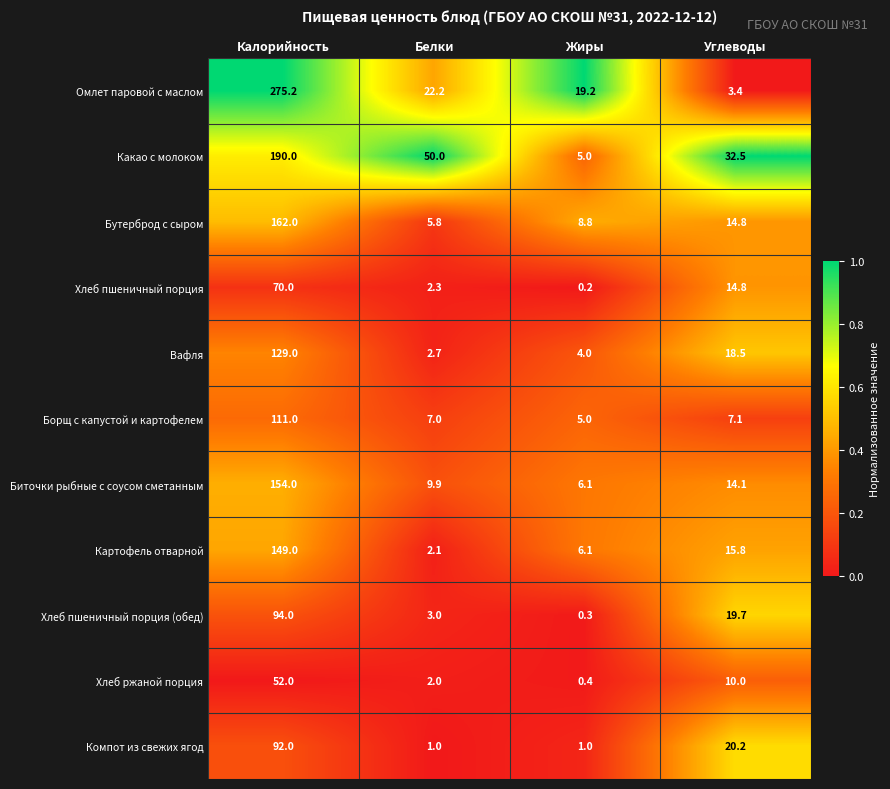

What is the difference between the Хлеб пшеничный порция (обед) values at Жиры and Белки?

2.7